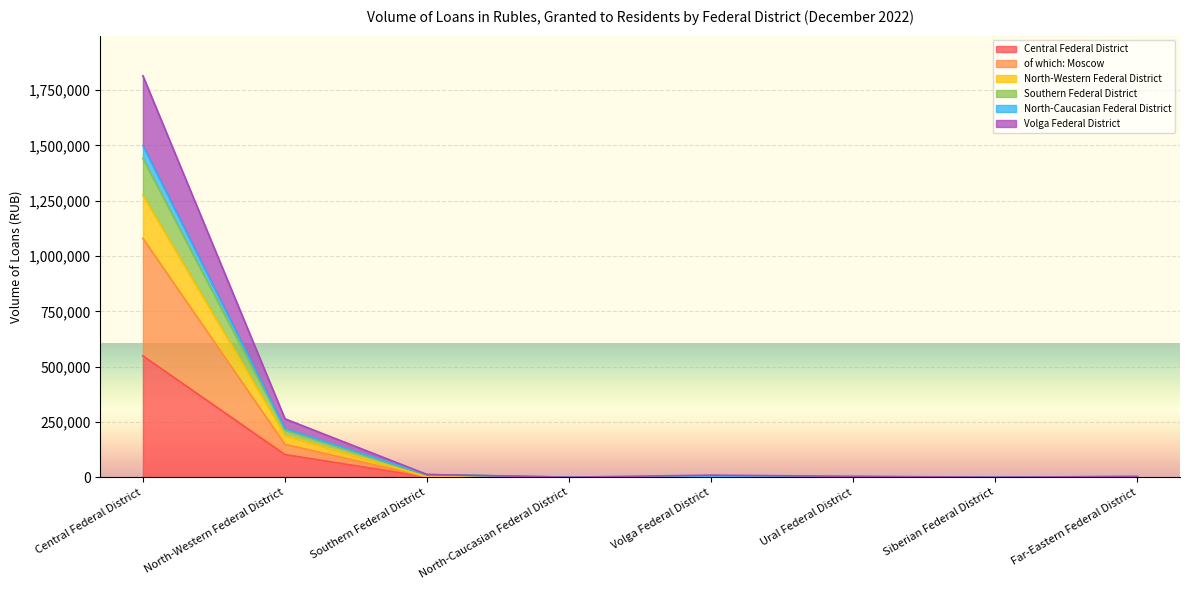

At which category is the sum across all series the highest?

Central Federal District